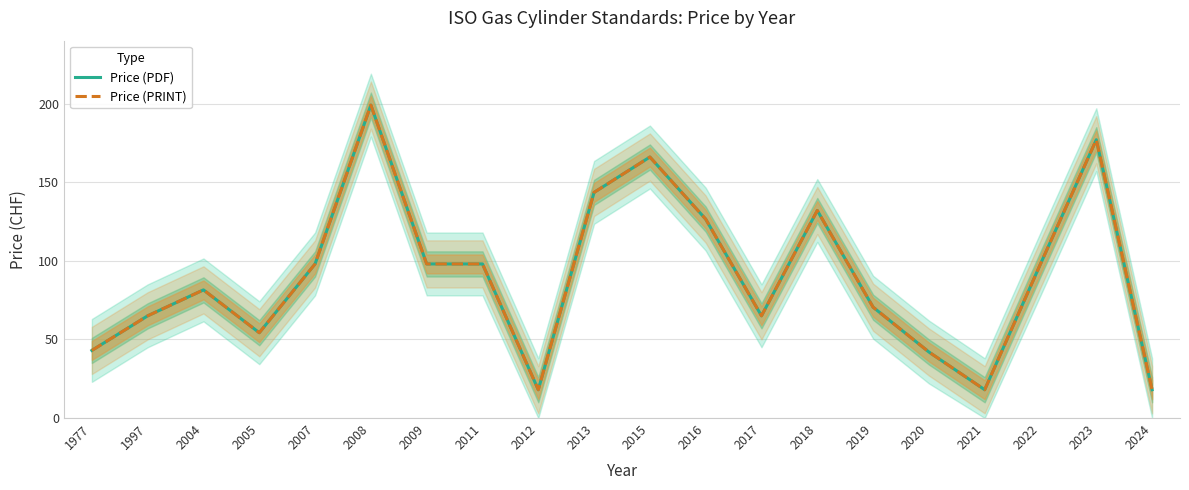

What is the difference between the maximum and minimum values in the Price (PRINT) series?

181.0